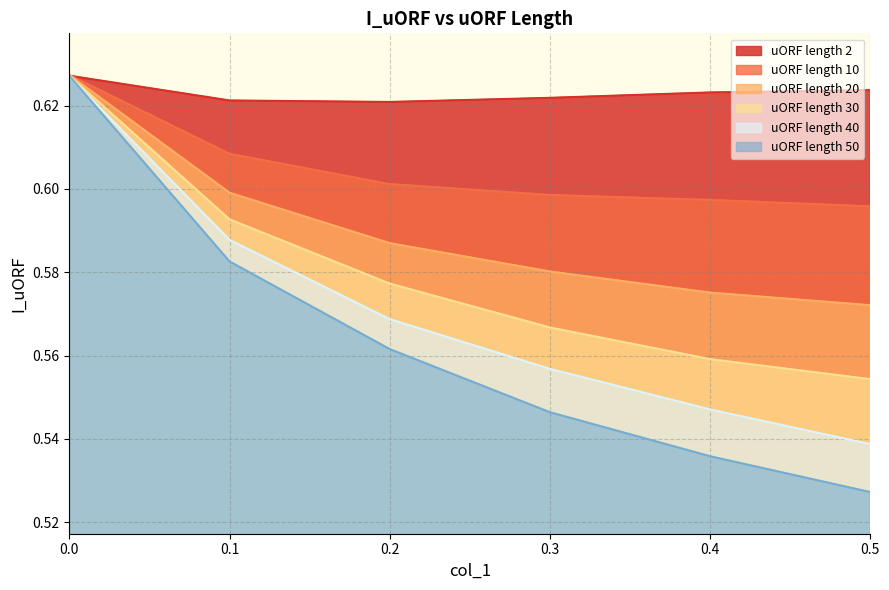

Which label corresponds to the smallest value in the chart?

0.5